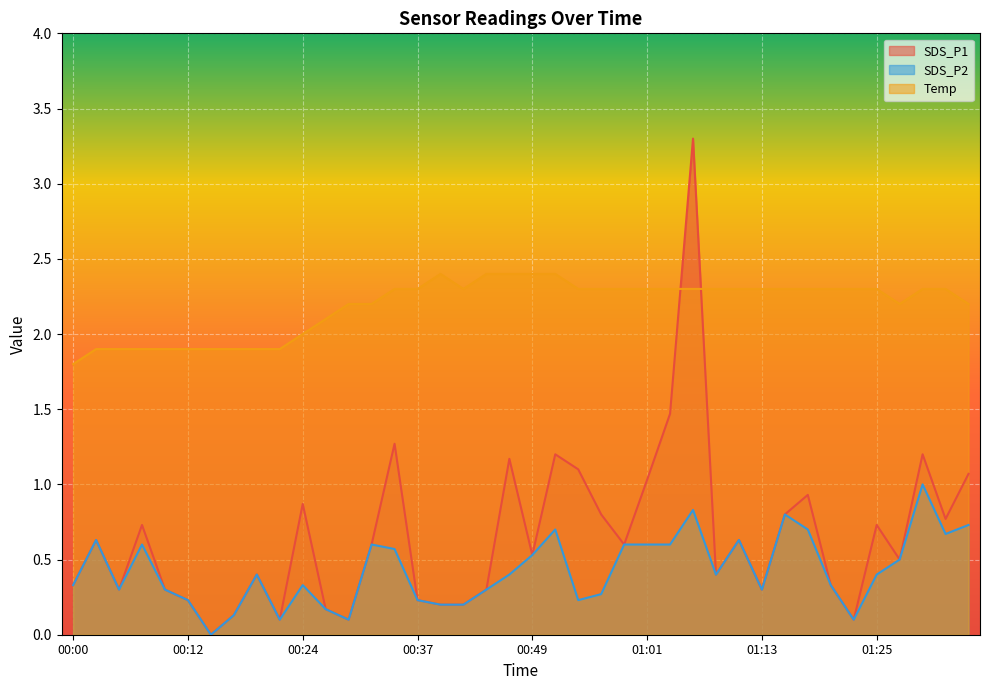

At which category is the sum across all series the highest?

01:06